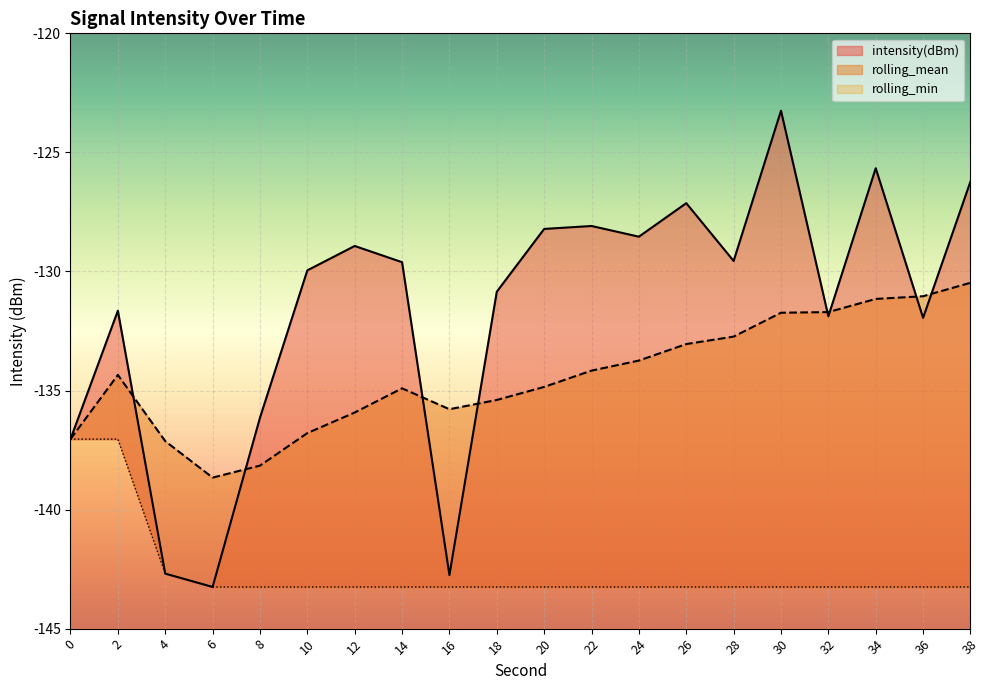

How many times do rolling_mean and intensity(dBm) cross each other?

8